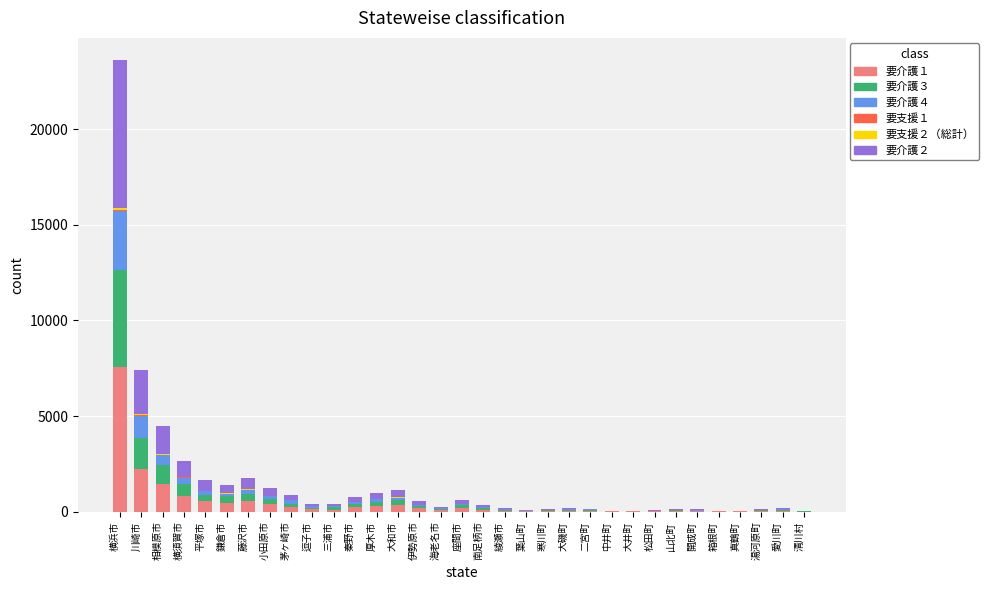

At which category is the sum across all series the highest?

横浜市